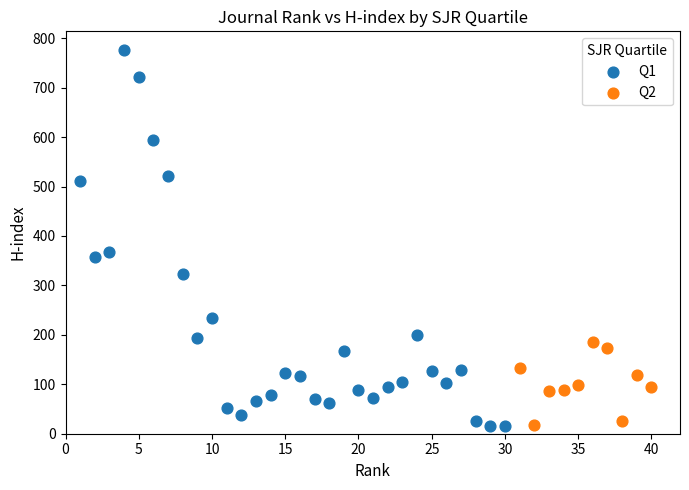

Which series has the largest Y range (max minus min)?

Q1